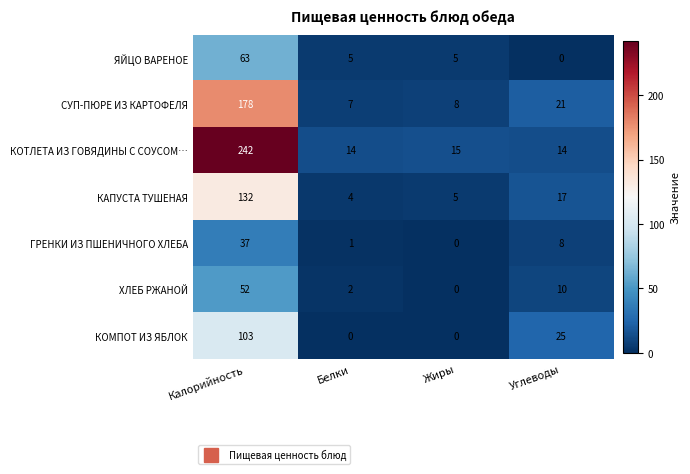

Rank the series at Углеводы from lowest to highest value.

ЯЙЦО ВАРЕНОЕ, ГРЕНКИ ИЗ ПШЕНИЧНОГО ХЛЕБА, ХЛЕБ РЖАНОЙ, КОТЛЕТА ИЗ ГОВЯДИНЫ С СОУСОМ…, КАПУСТА ТУШЕНАЯ, СУП-ПЮРЕ ИЗ КАРТОФЕЛЯ, КОМПОТ ИЗ ЯБЛОК